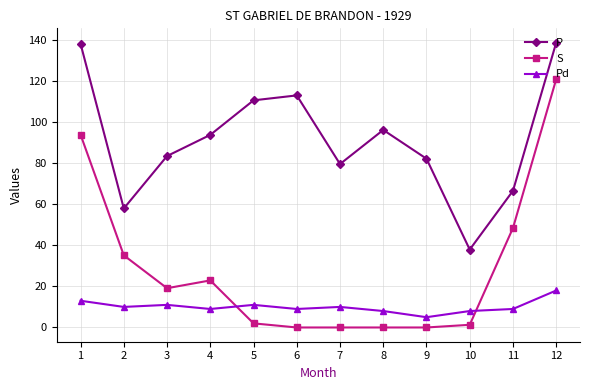

List the series in order of their peak value, lowest first.

Pd, S, P